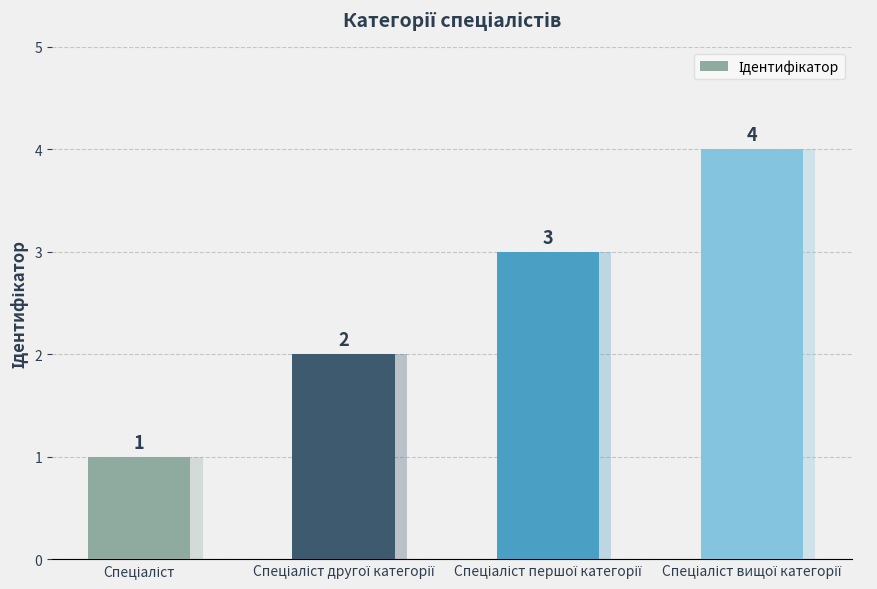

At which label does the data first exceed 3?

Спеціаліст вищої категорії